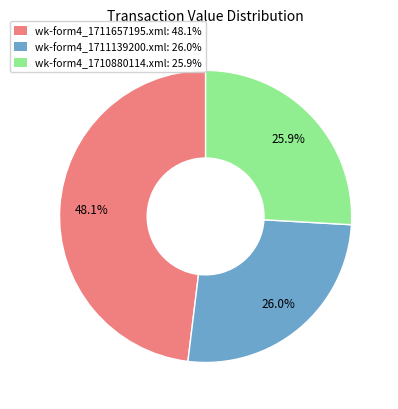

Is it true that wk-form4_1710880114.xml is 26% of the pie?

True